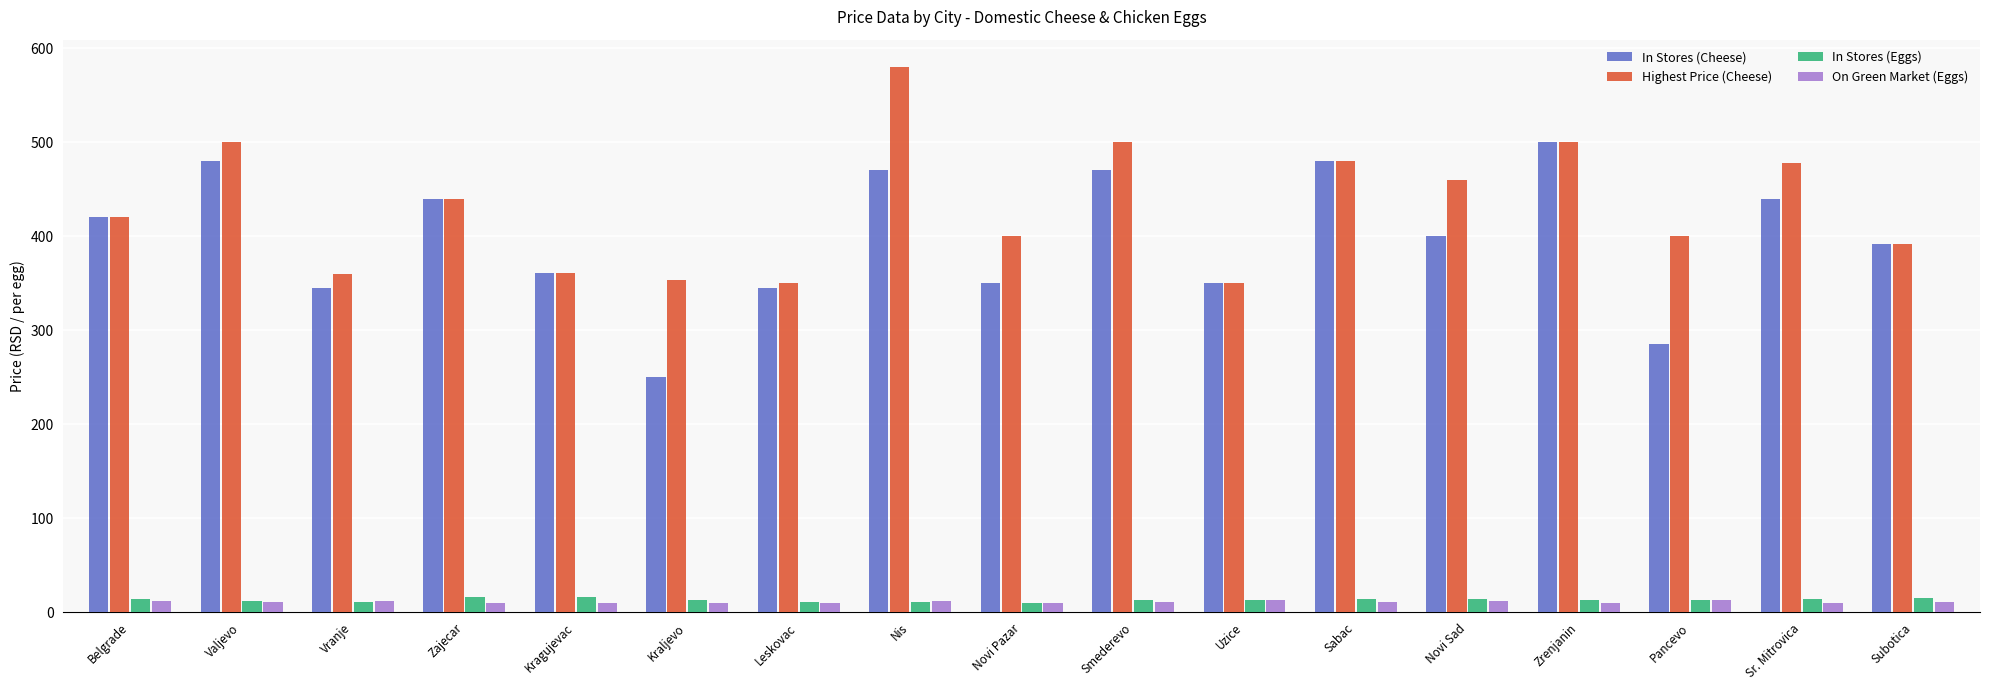

Which series has the widest spread of values?

In Stores (Cheese)